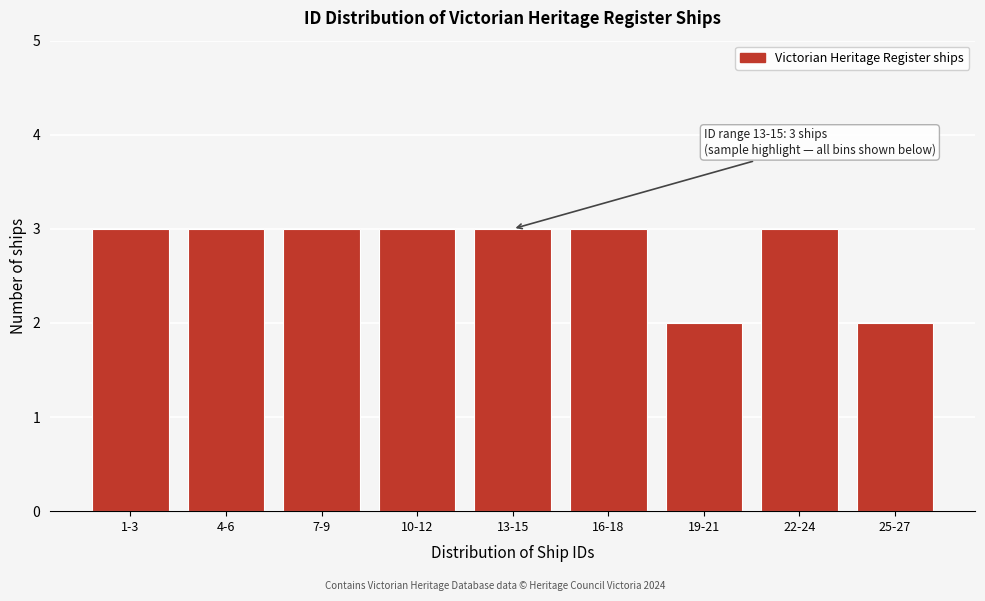

Reading left to right, transcribe all the data shown in this chart.

1-3=3	4-6=3	7-9=3	10-12=3	13-15=3	16-18=3	19-21=2	22-24=3	25-27=2